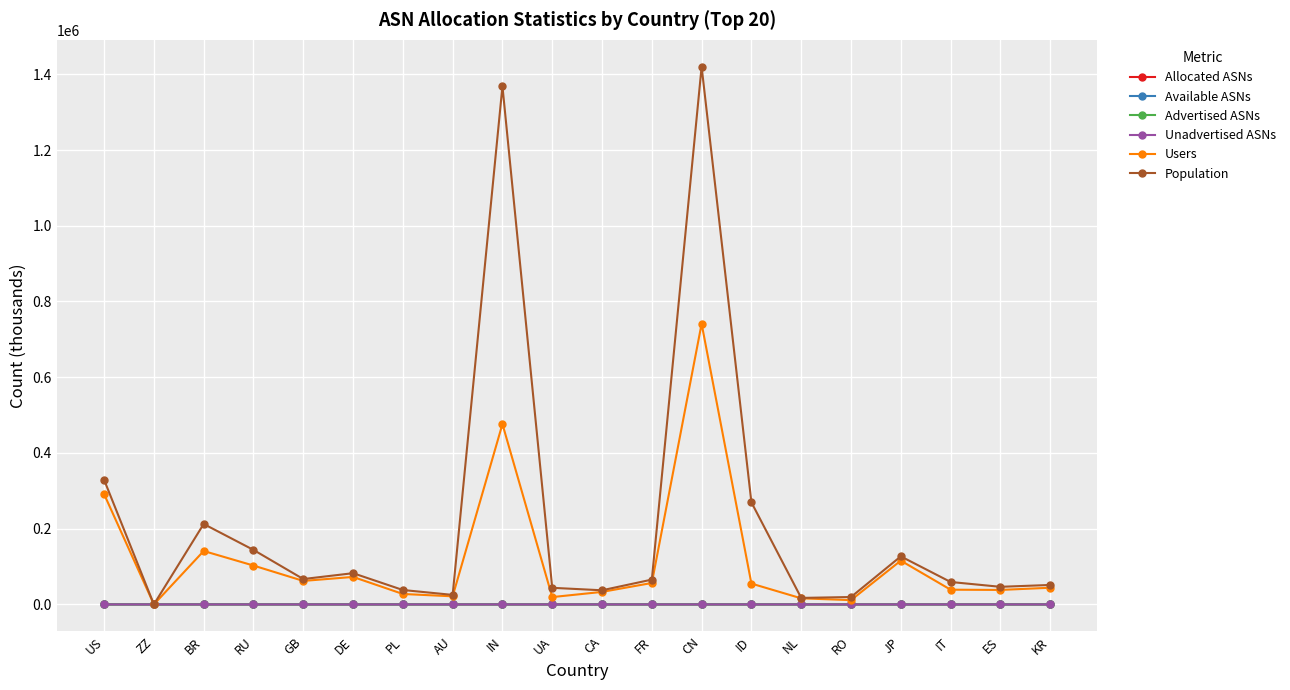

What is the label of the 14th point from the left?

ID